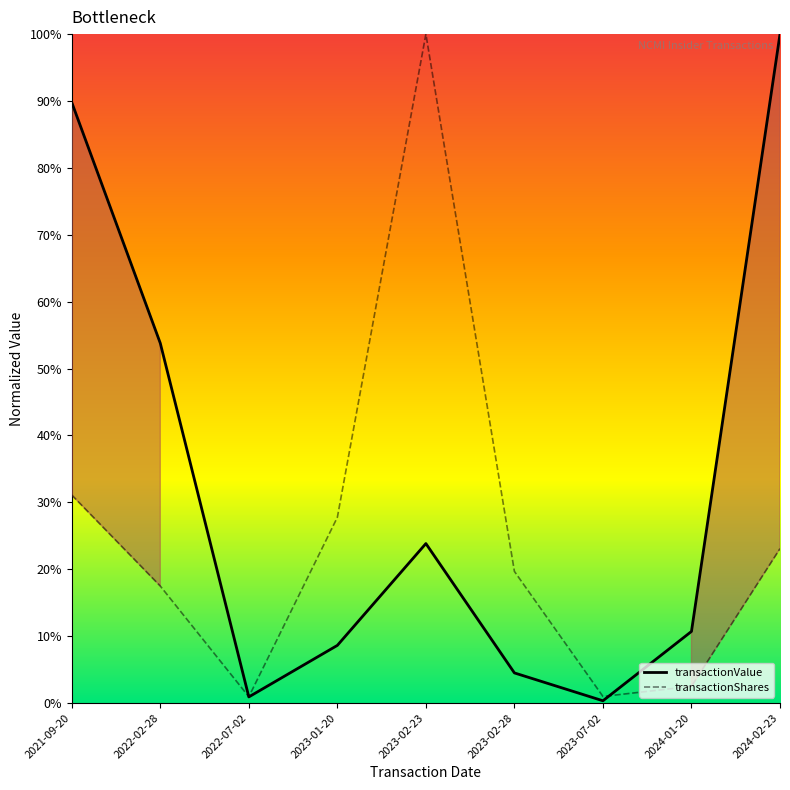

What are all the series names shown in the legend?

transactionShares, transactionValue